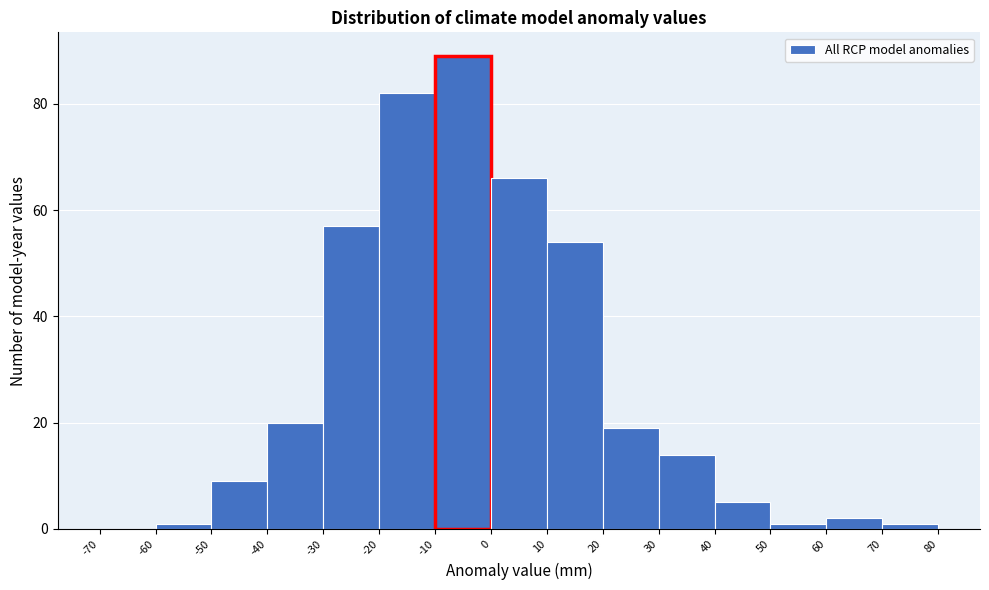

Reading left to right, transcribe this chart: for each bar, give the range it covers on the x-axis and its height. The values are not printed on the chart, so give them approximately, as read against the axis.

-70 to -60: 0
-60 to -50: under 2
-50 to -40: 10
-40 to -30: 20
-30 to -20: 58
-20 to -10: 82
-10 to 0: 90
0 to 10: 66
10 to 20: 54
20 to 30: 20
30 to 40: 14
40 to 50: 6
50 to 60: under 2
60 to 70: 2
70 to 80: under 2